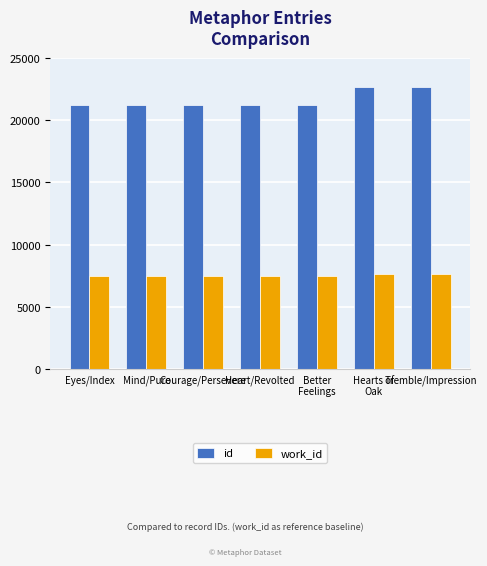

The work_id series shows 12275 at Mind/Pure. True or false?

False